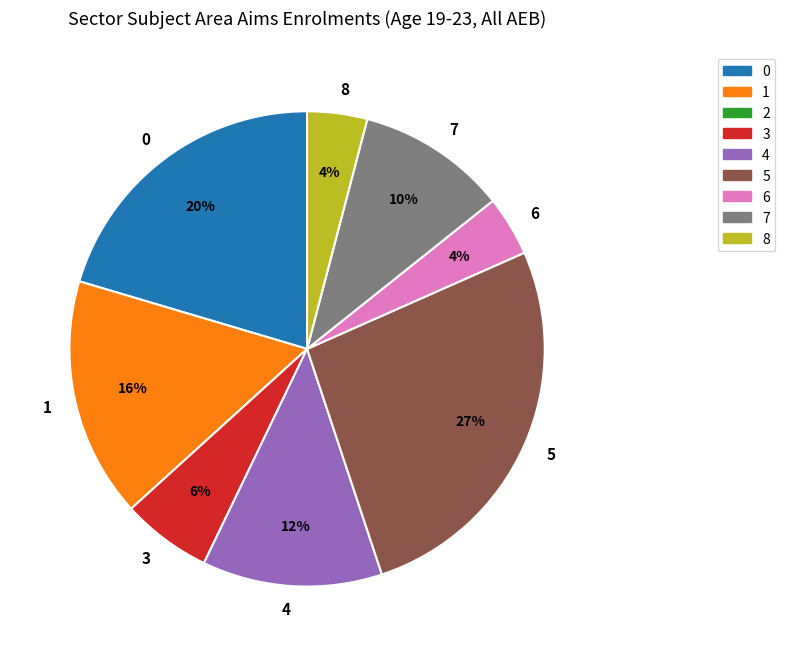

To the nearest percent, what is the average slice percentage?

12%